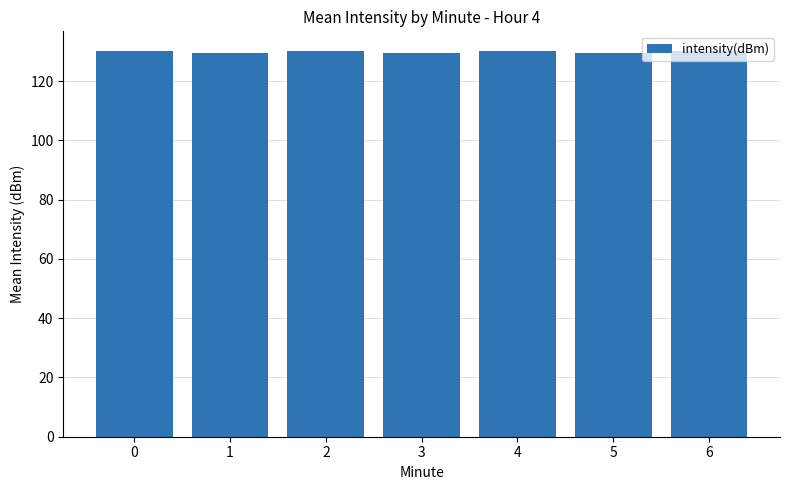

Are the bars horizontal?

No